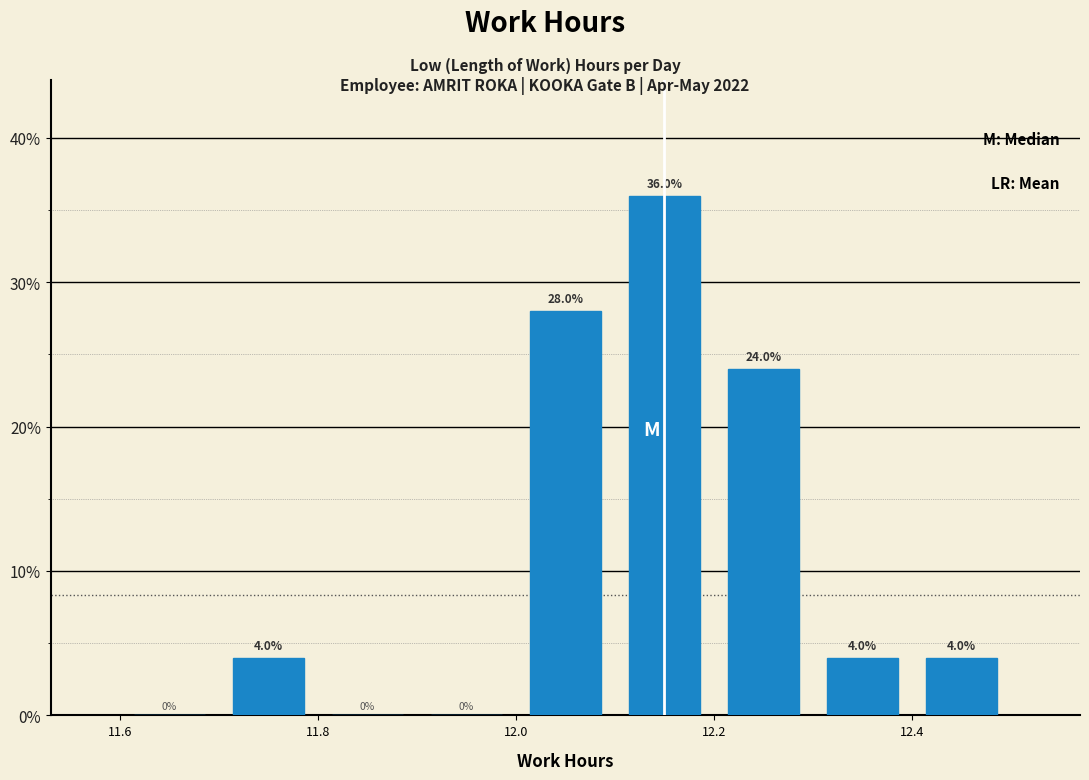

What is the height of the bar covering 12.2 to 12.3 on the x-axis?

24.0